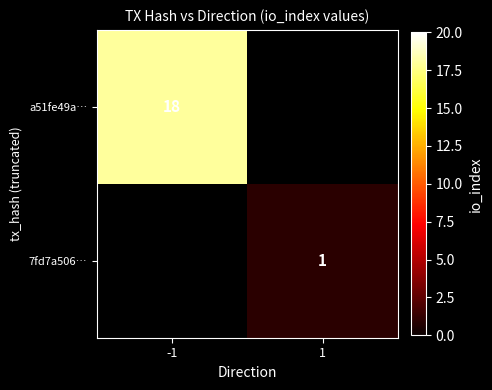

Is the value of a51fe49a… at -1 greater than the value of 7fd7a506… at 1?

Yes